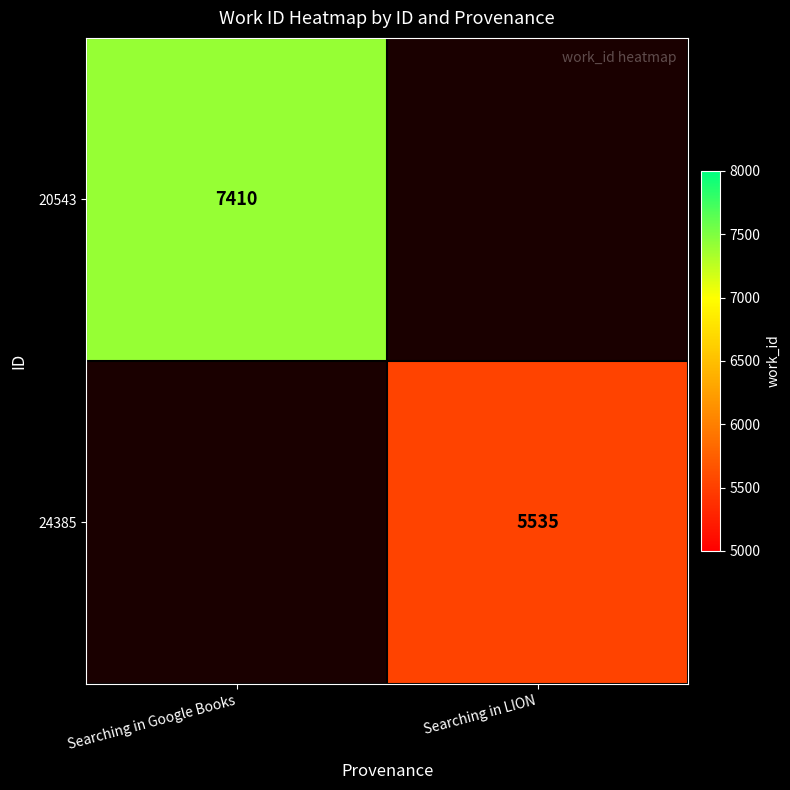

Is it true that 24385 equals 9217 at Searching in LION?

False